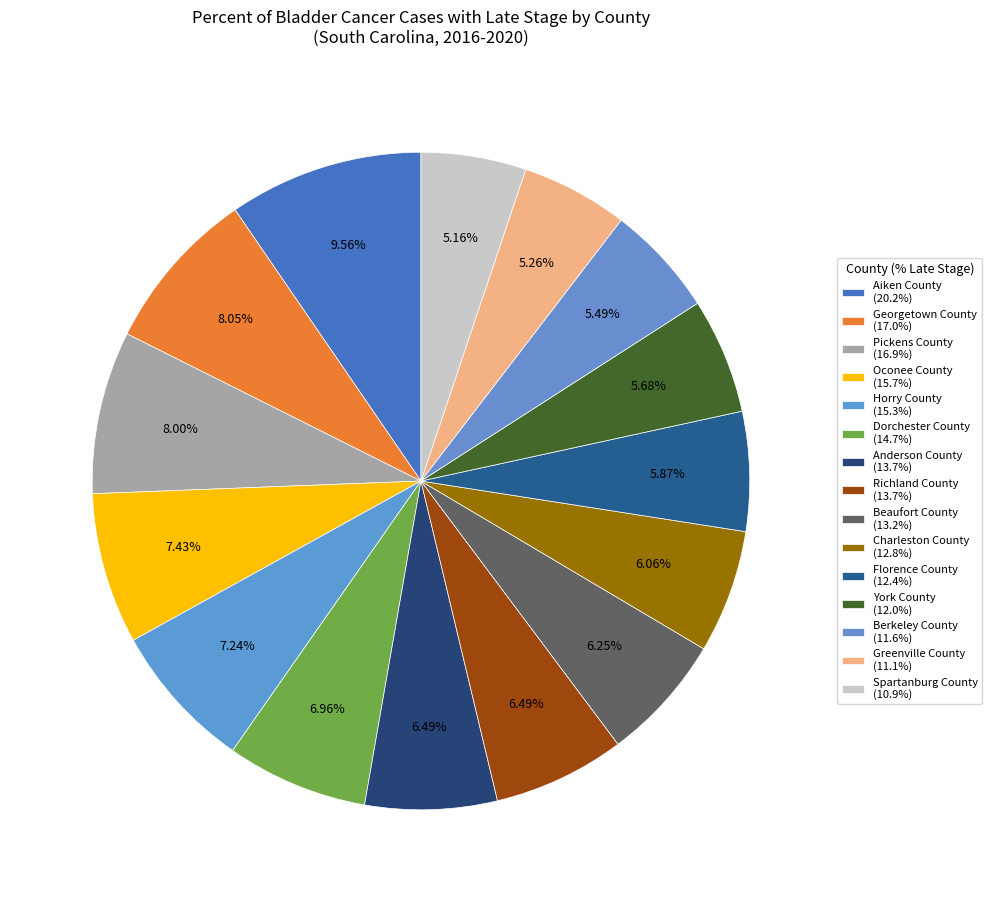

Does any single category account for the majority?

No